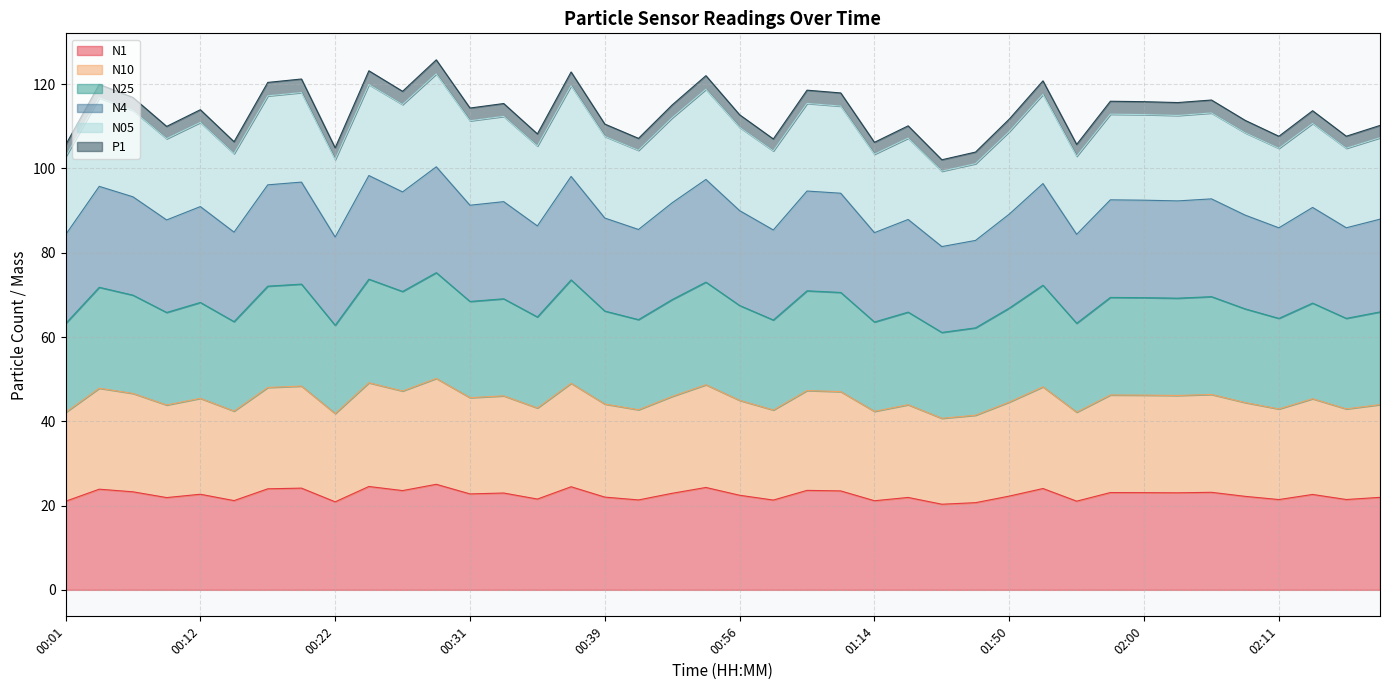

Between 00:26 and 01:58, which is larger?

00:26